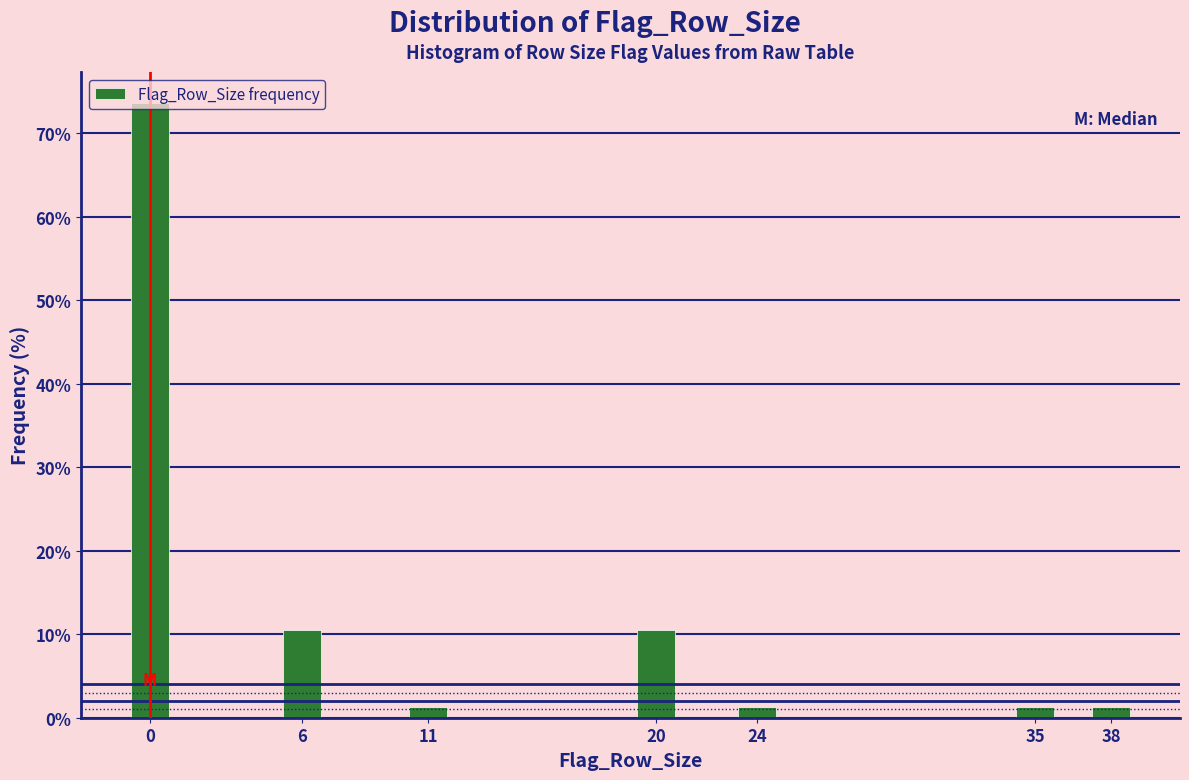

What is the value of the 4th bar from the left?

10.5